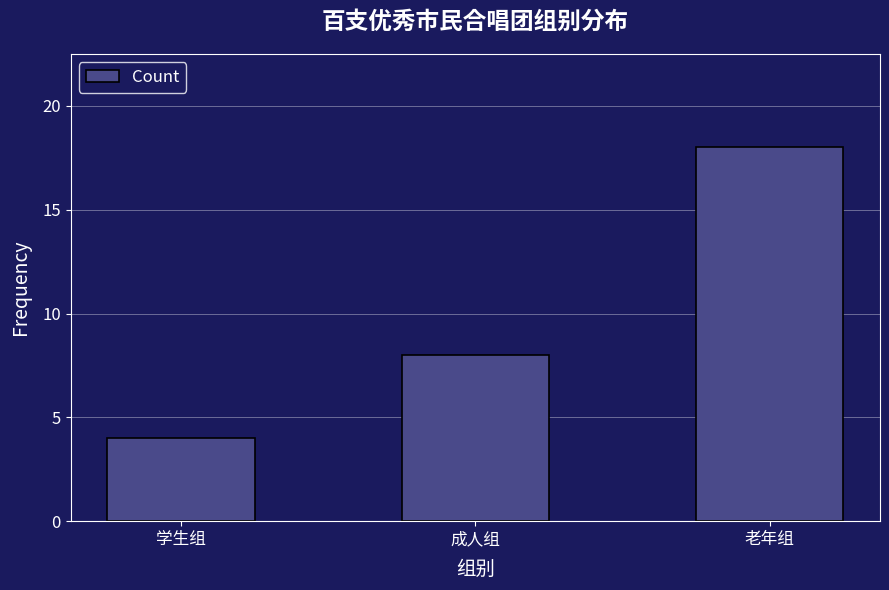

Reading right to left, what are all the values shown in this chart?

老年组=18	成人组=8	学生组=4